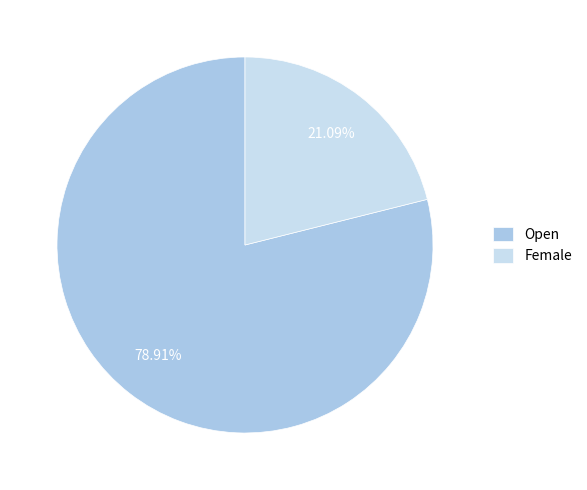

What is the total percentage of Female and Open?

100.0%